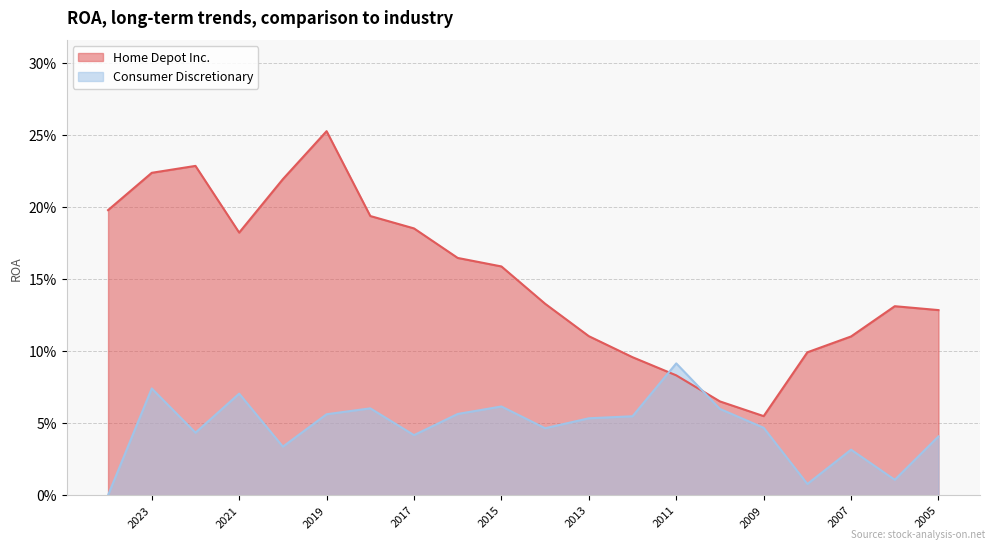

Where is the first local minimum for Home Depot Inc.?

2021-01-31